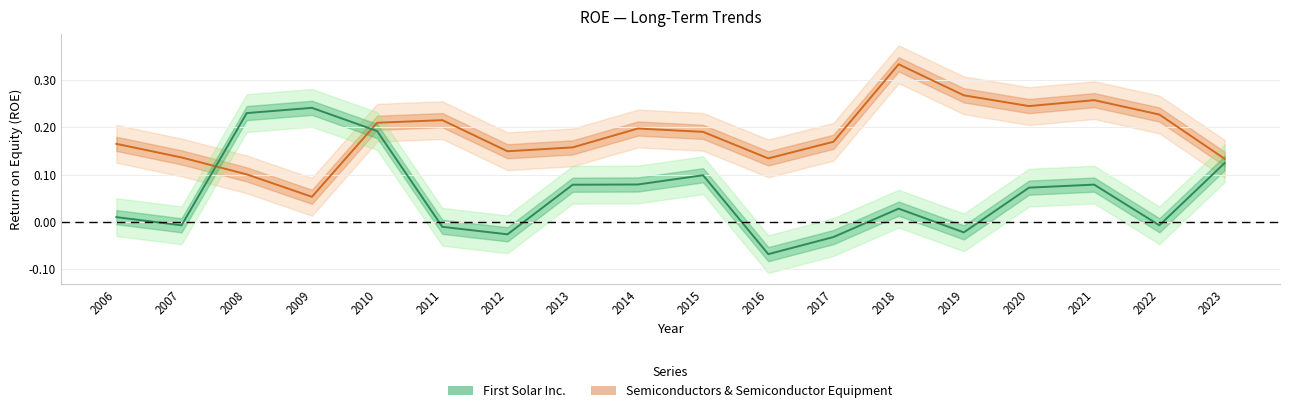

What are all the series names shown in the legend?

First Solar Inc., Semiconductors & Semiconductor Equipment